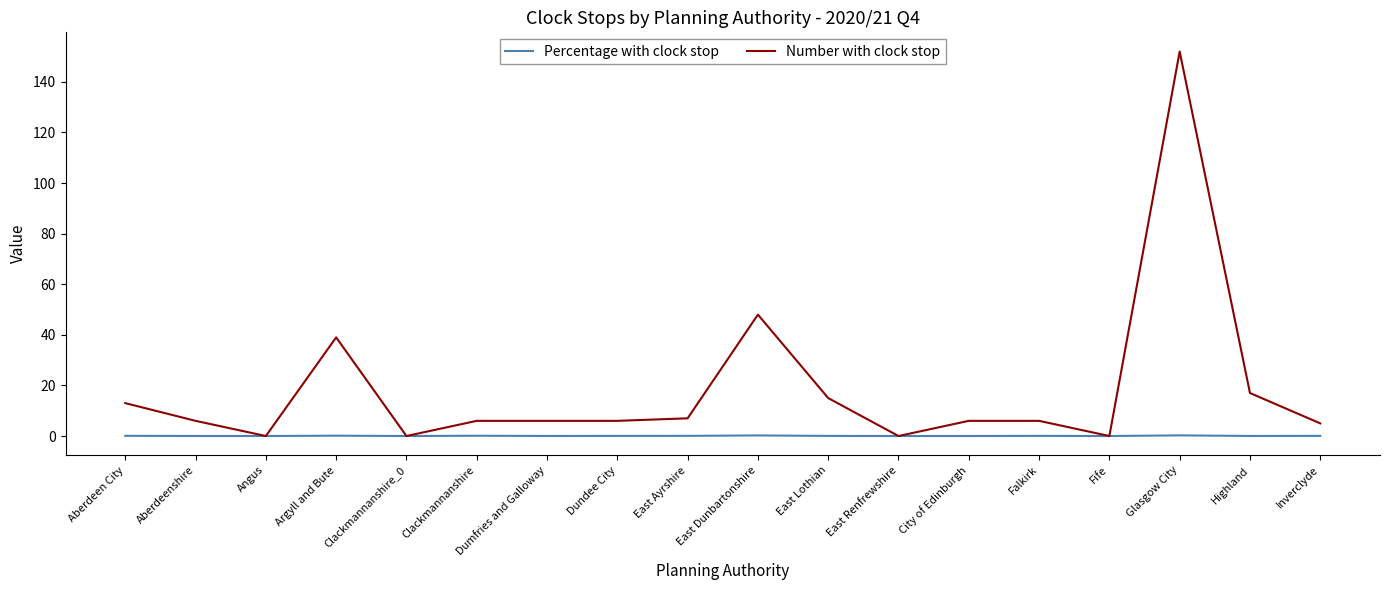

Is this an area chart (filled region under the line)?

No